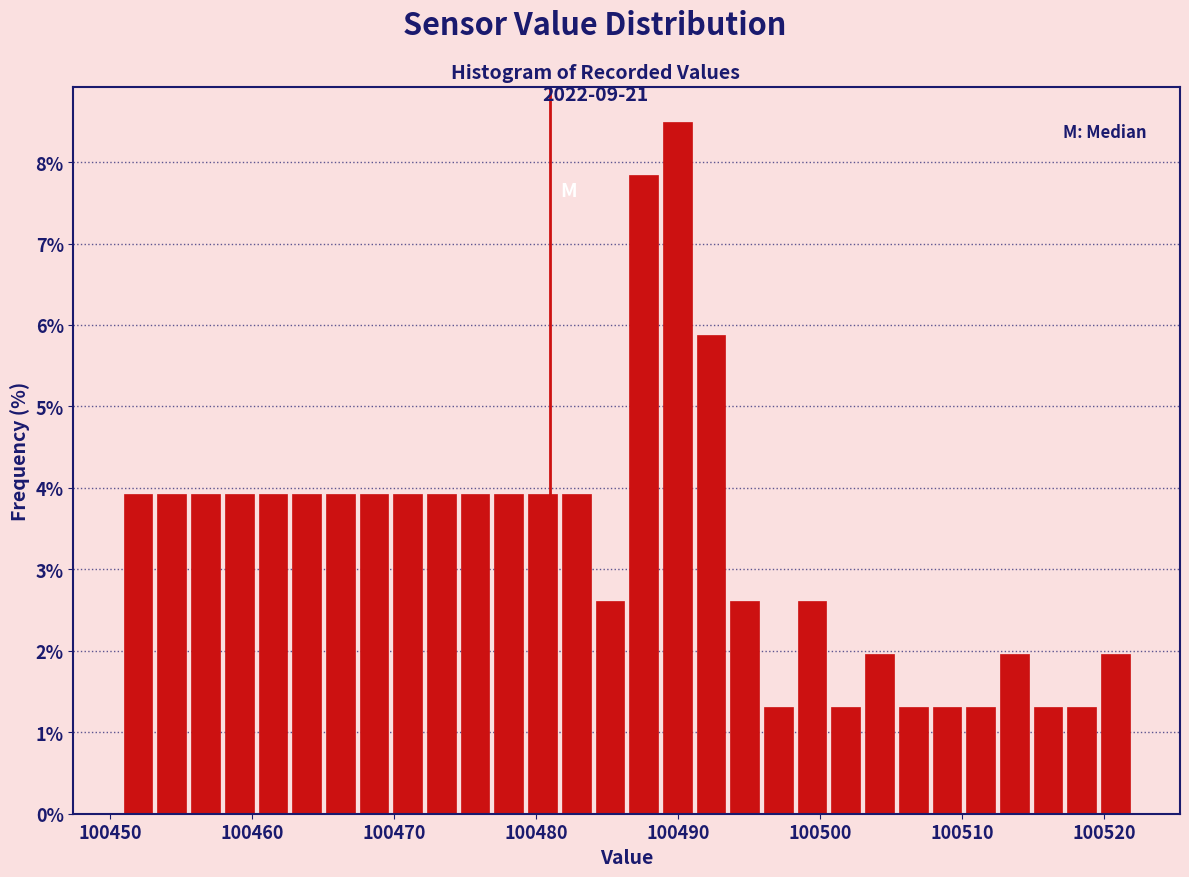

Around what value on the x-axis is the tallest bar? Give the approximate position of its centre, as read against the axis.

100490